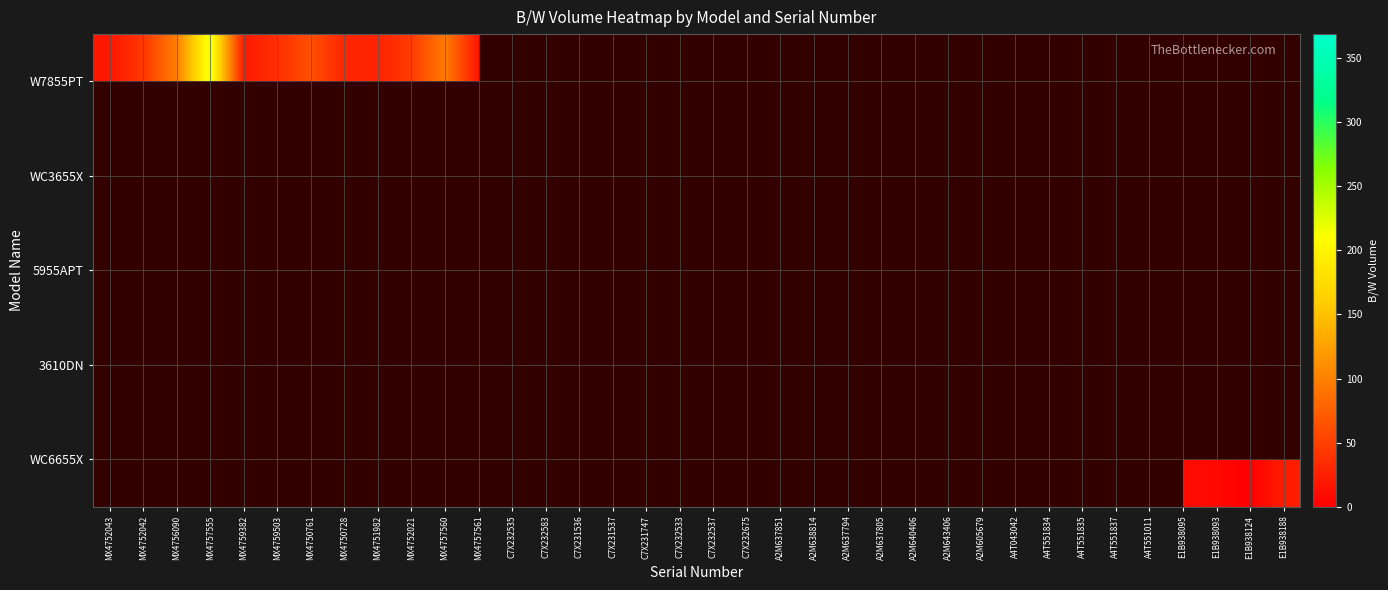

Is the value of W7855PT at C7X232675 greater than the value of 3610DN at E1B938095?

No